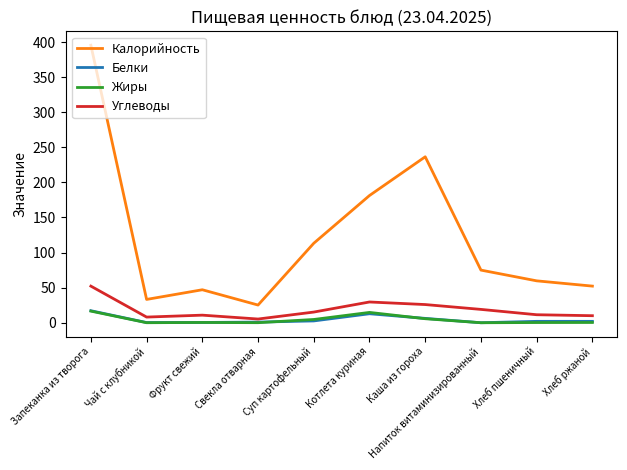

What position from the right is Запеканка из творога?

10